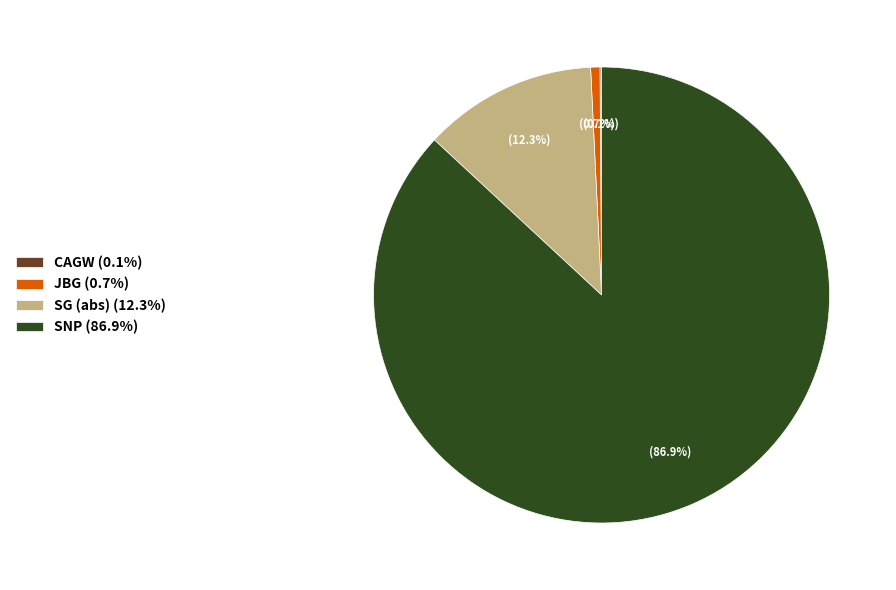

What is the largest slice in the pie chart?

SNP (86.9%)